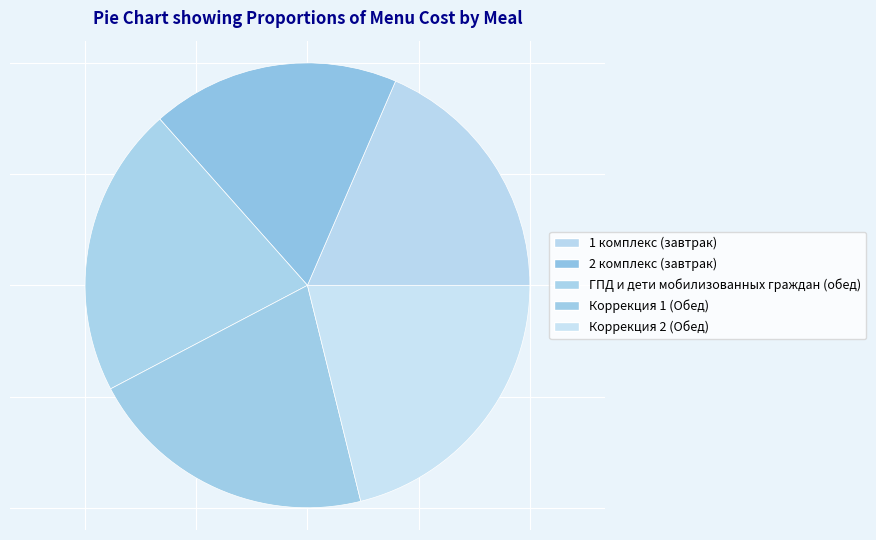

What percentage do Коррекция 1 (Обед) and Коррекция 2 (Обед) together represent?

42.3%